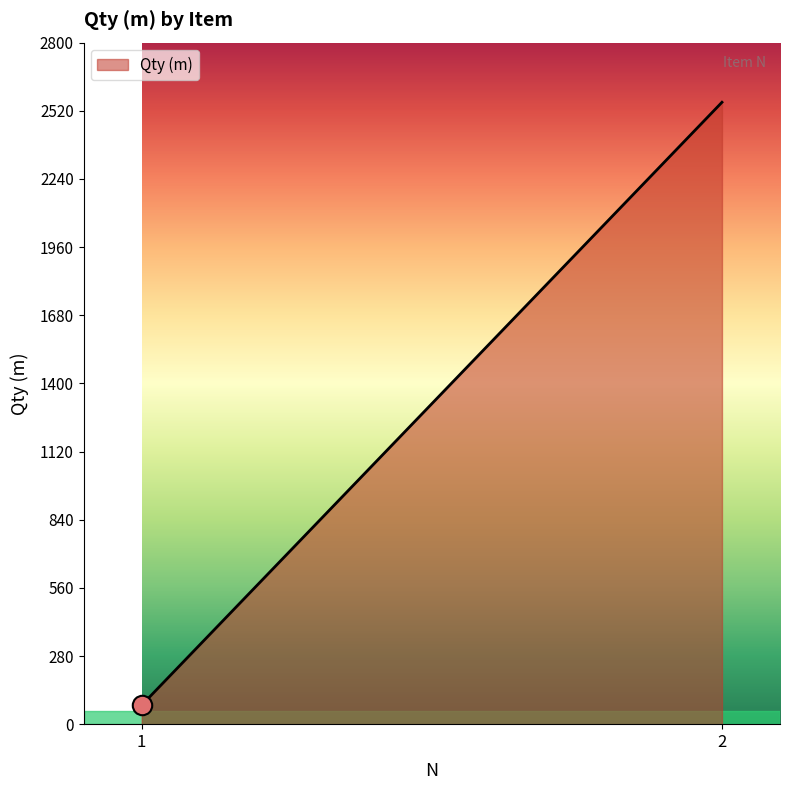

At which label is the value closest to 1316?

1